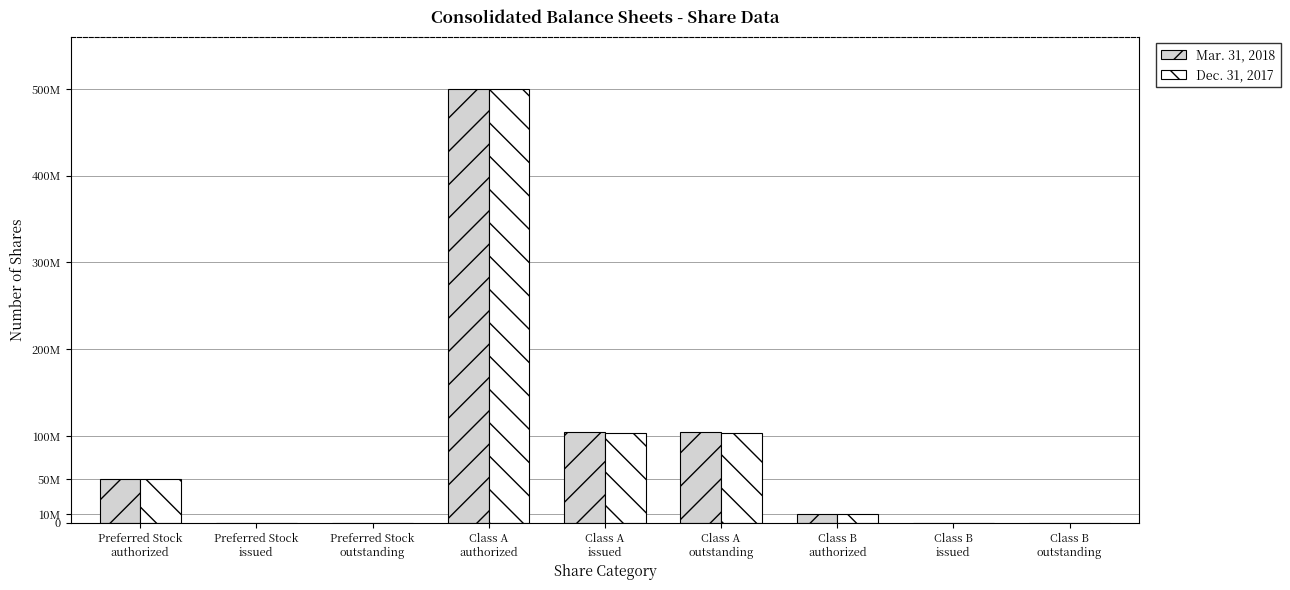

The Mar. 31, 2018 series shows -283123117 at Class B
issued. True or false?

False